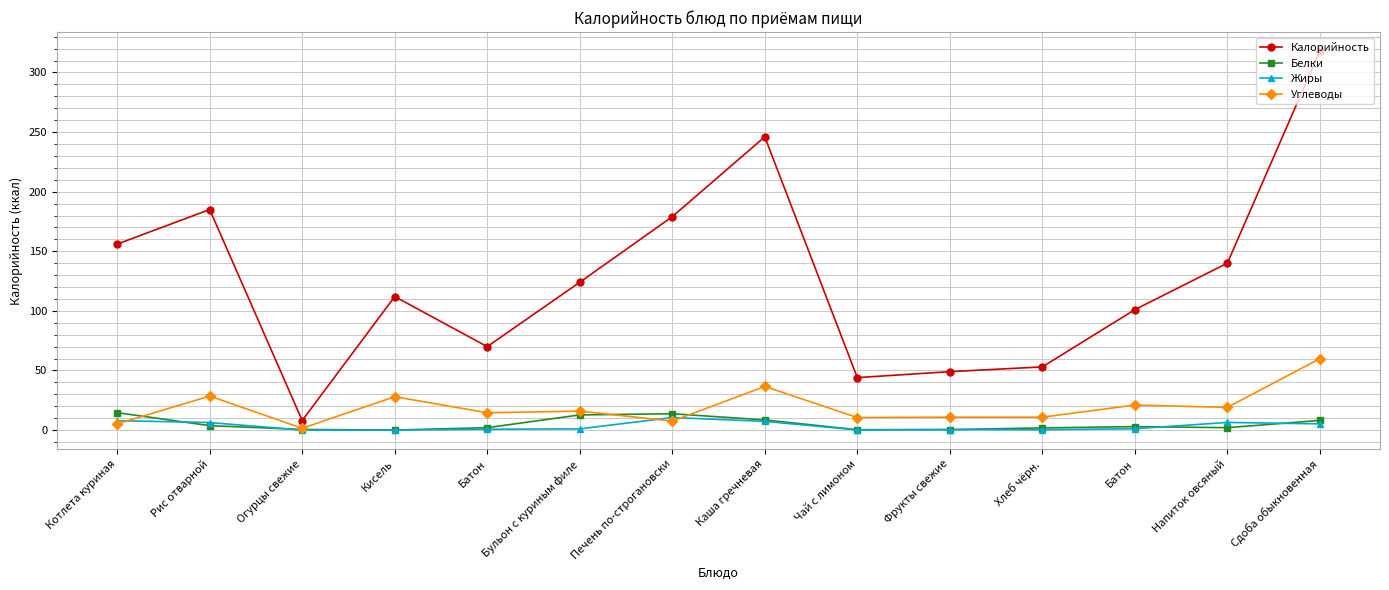

Reading left to right, extract all data points from this chart.

Калорийность: Котлета куриная=156.0	Рис отварной=185.0	Огурцы свежие=8.0	Кисель=112.0	Батон=70.0	Бульон с куриным филе=124.0	Печень по-строгановски=179.0	Каша гречневая=246.0	Чай с лимоном=44.0	Фрукты свежие=49.0	Хлеб чёрн.=53.0	Батон=101.0	Напиток овсяный=140.0	Сдоба обыкновенная=318.0
Белки: Котлета куриная=14.6	Рис отварной=3.7	Огурцы свежие=0.5	Кисель=0.0	Батон=2.0	Бульон с куриным филе=12.7	Печень по-строгановски=13.7	Каша гречневая=8.5	Чай с лимоном=0.3	Фрукты свежие=0.4	Хлеб чёрн.=1.8	Батон=2.9	Напиток овсяный=2.0	Сдоба обыкновенная=8.1
Жиры: Котлета куриная=7.9	Рис отварной=6.3	Огурцы свежие=0.0	Кисель=0.0	Батон=0.7	Бульон с куриным филе=1.0	Печень по-строгановски=10.5	Каша гречневая=7.3	Чай с лимоном=0.1	Фрукты свежие=0.4	Хлеб чёрн.=0.3	Батон=1.1	Напиток овсяный=6.4	Сдоба обыкновенная=5.2
Углеводы: Котлета куриная=5.2	Рис отварной=28.5	Огурцы свежие=1.5	Кисель=28.0	Батон=14.5	Бульон с куриным филе=15.9	Печень по-строгановски=7.5	Каша гречневая=36.6	Чай с лимоном=10.5	Фрукты свежие=10.8	Хлеб чёрн.=10.8	Батон=21.0	Напиток овсяный=19.0	Сдоба обыкновенная=59.9